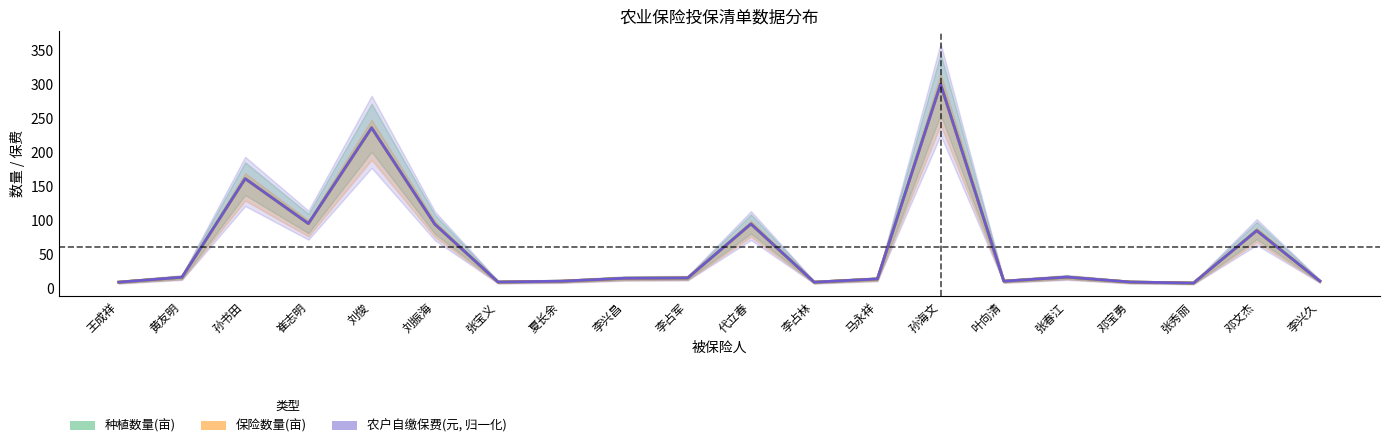

True or false: 种植数量(亩) has a value of 286.6 at 孙书田.

False